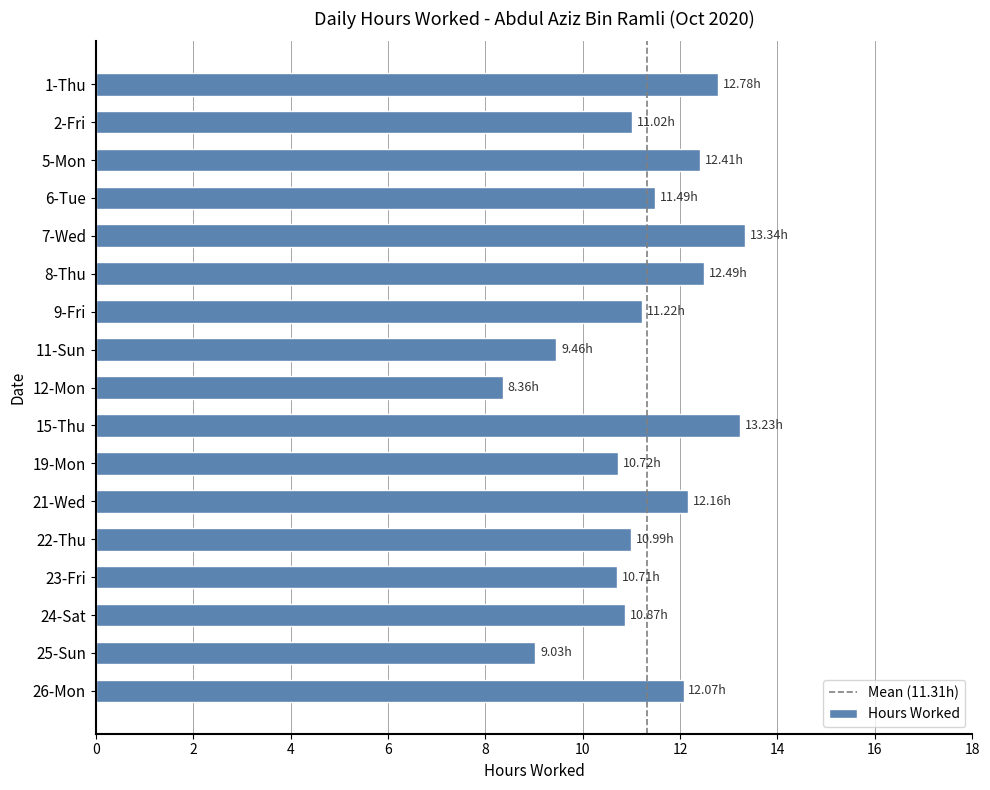

Are the bars horizontal?

Yes